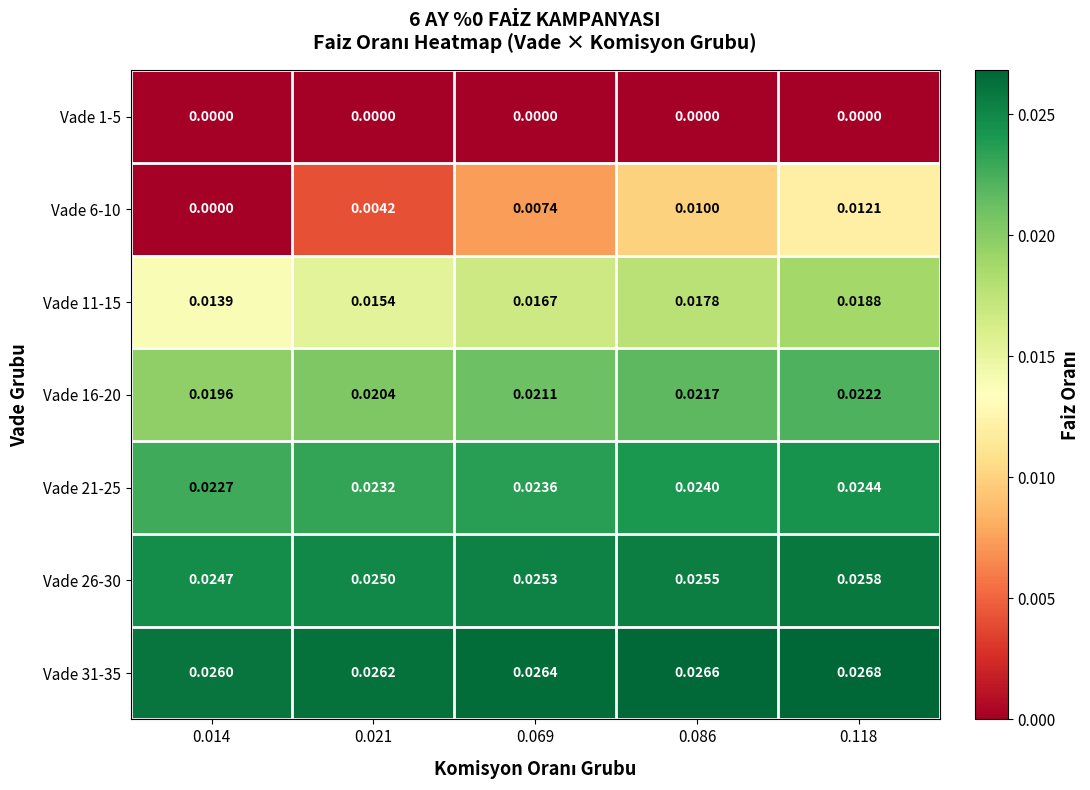

At how many categories does at least one series exceed 0?

5